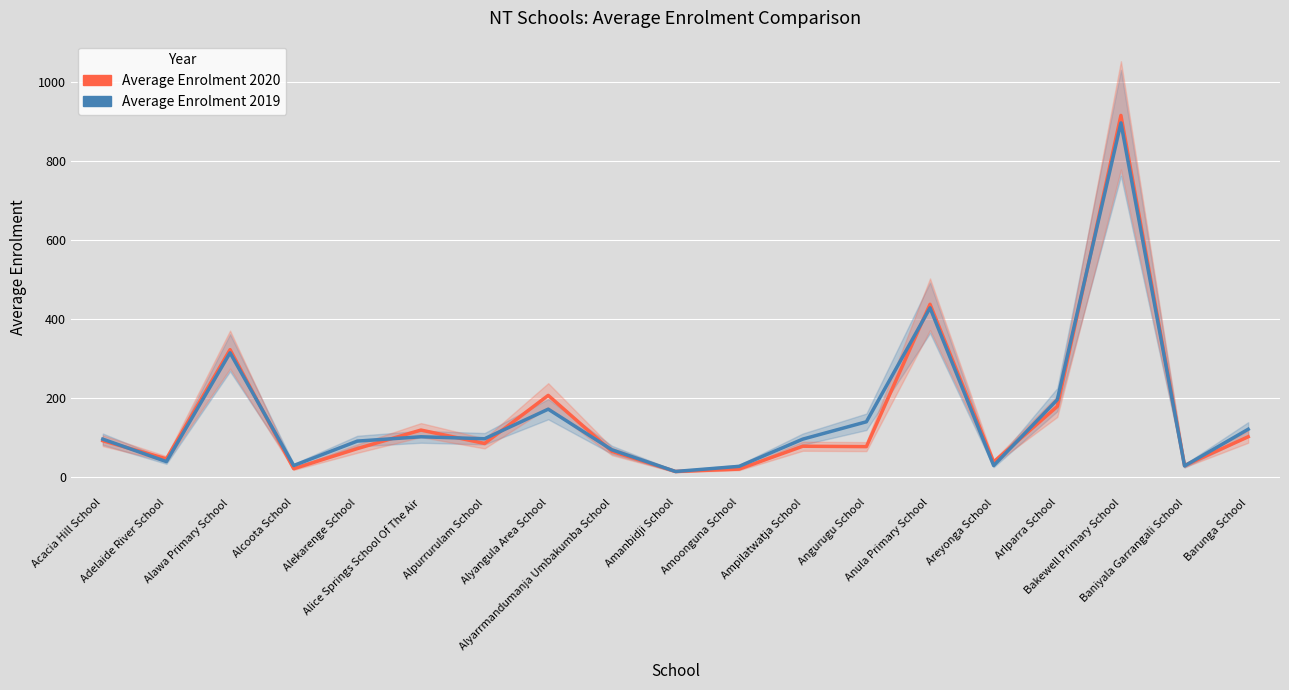

Reading left to right, transcribe all the data shown in this chart.

Average Enrolment 2020: Acacia Hill School=91	Adelaide River School=45	Alawa Primary School=322	Alcoota School=20	Alekarenge School=71	Alice Springs School Of The Air=118	Alpurrurulam School=84	Alyangula Area School=206	Alyarrmandumanja Umbakumba School=64	Amanbidji School=13	Amoonguna School=19	Ampilatwatja School=77	Angurugu School=76	Anula Primary School=437	Areyonga School=37	Arlparra School=178	Bakewell Primary School=916	Baniyala Garrangali School=28	Barunga School=101
Average Enrolment 2019: Acacia Hill School=95	Adelaide River School=38	Alawa Primary School=314	Alcoota School=28	Alekarenge School=90	Alice Springs School Of The Air=101	Alpurrurulam School=96	Alyangula Area School=171	Alyarrmandumanja Umbakumba School=68	Amanbidji School=13	Amoonguna School=26	Ampilatwatja School=95	Angurugu School=139	Anula Primary School=428	Areyonga School=28	Arlparra School=195	Bakewell Primary School=897	Baniyala Garrangali School=27	Barunga School=120